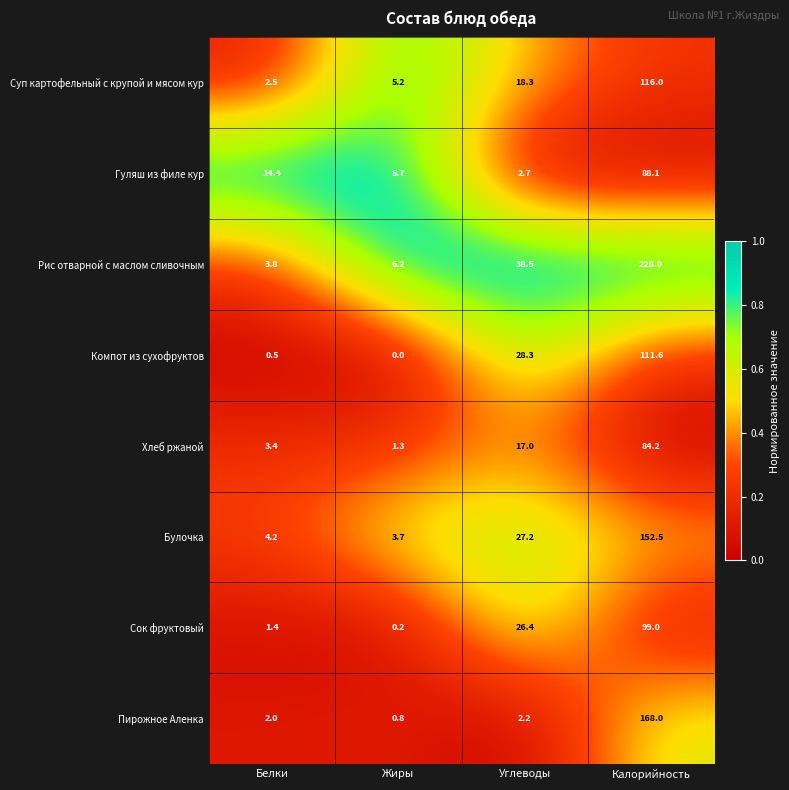

Rank the series by their maximum value, from lowest to highest.

Хлеб ржаной, Гуляш из филе кур, Сок фруктовый, Компот из сухофруктов, Суп картофельный с крупой и мясом кур, Булочка, Пирожное Аленка, Рис отварной с маслом сливочным